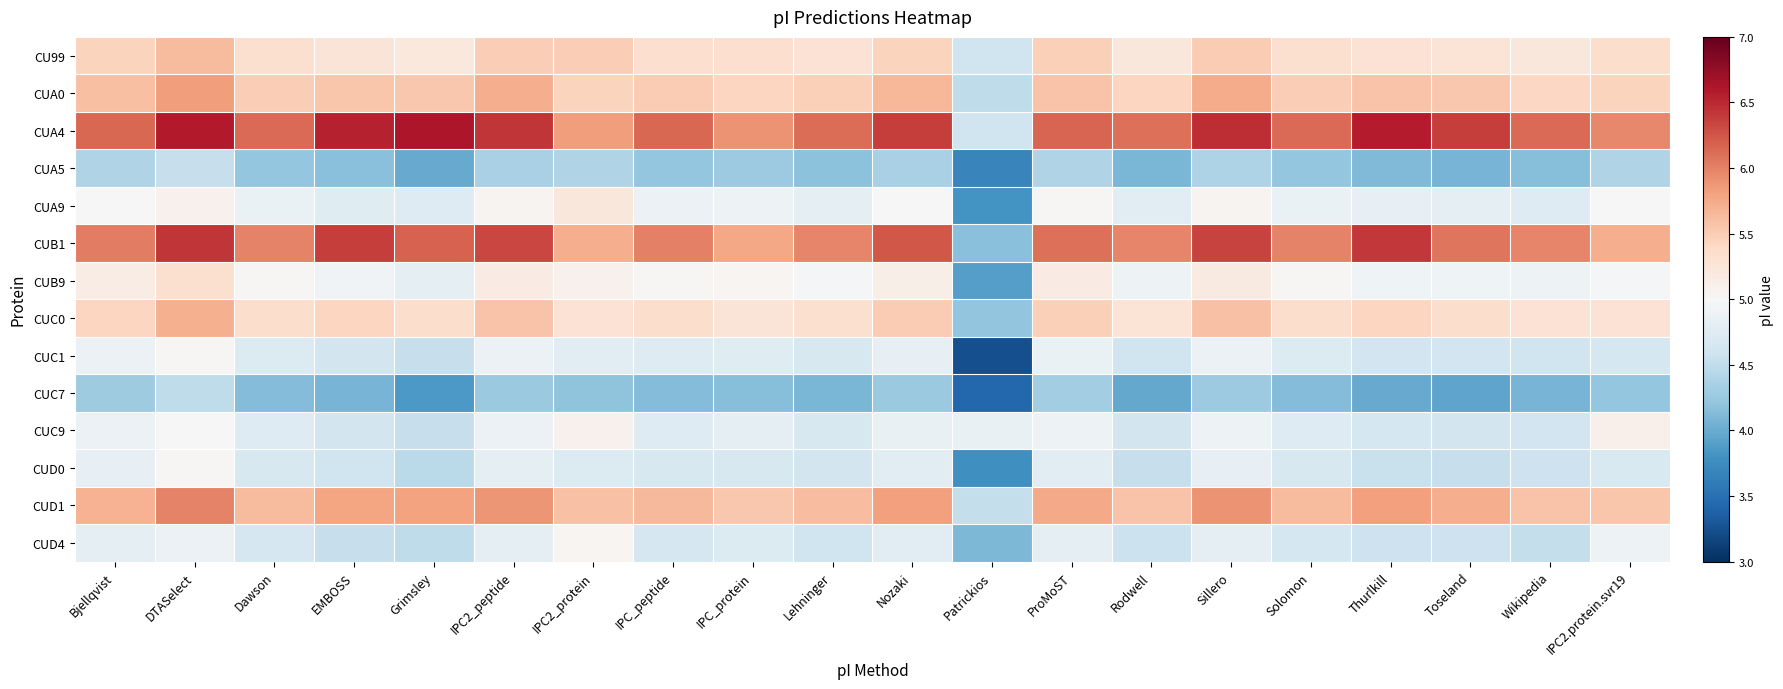

At which category does the chart reach its peak across all series?

Grimsley